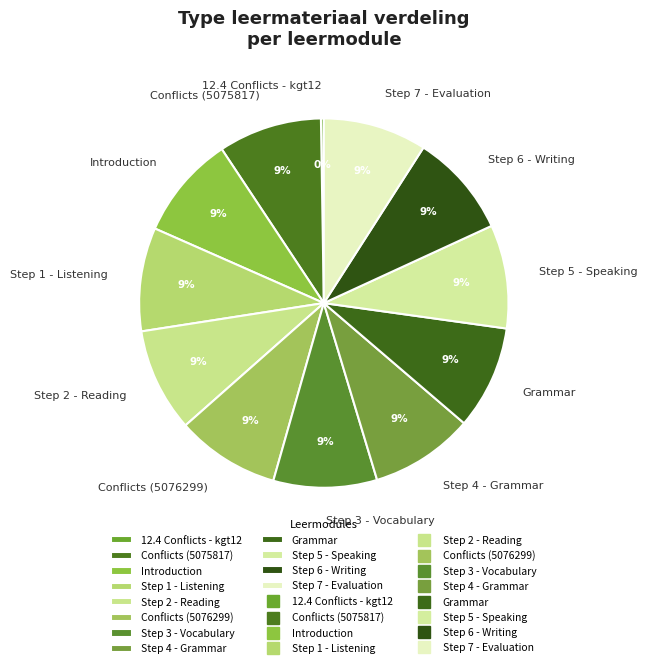

Approximately how many times larger is the value at Step 4 - Grammar compared to Conflicts (5075817)?

1.0